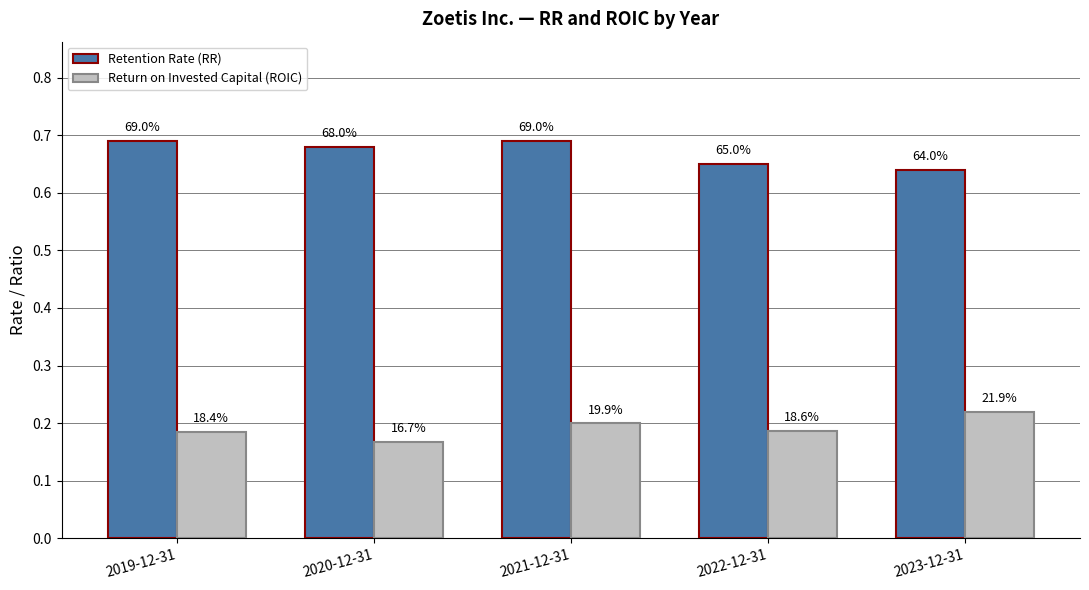

Does the chart contain stacked bars?

No